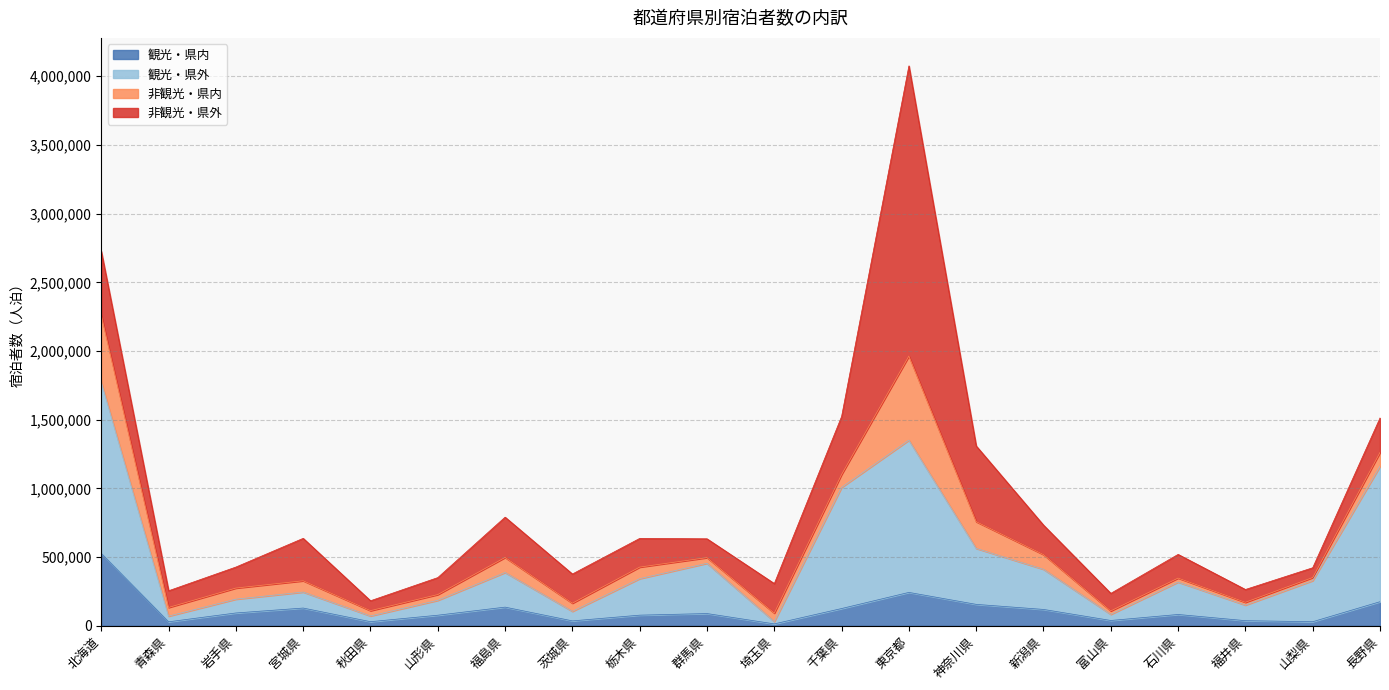

Is the value of 延べ宿泊者数 at 東京都 greater than the value of 観光_県外 at 山形県?

Yes